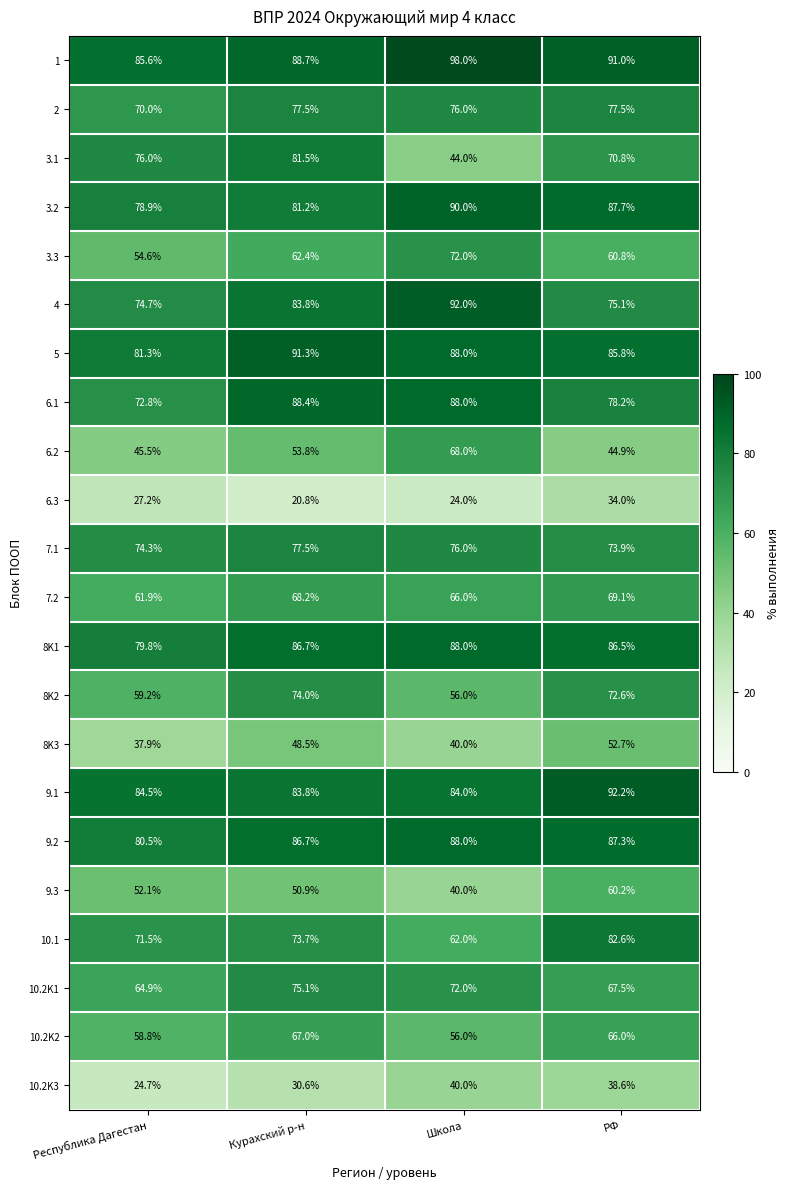

How many series are shown in this chart?

22